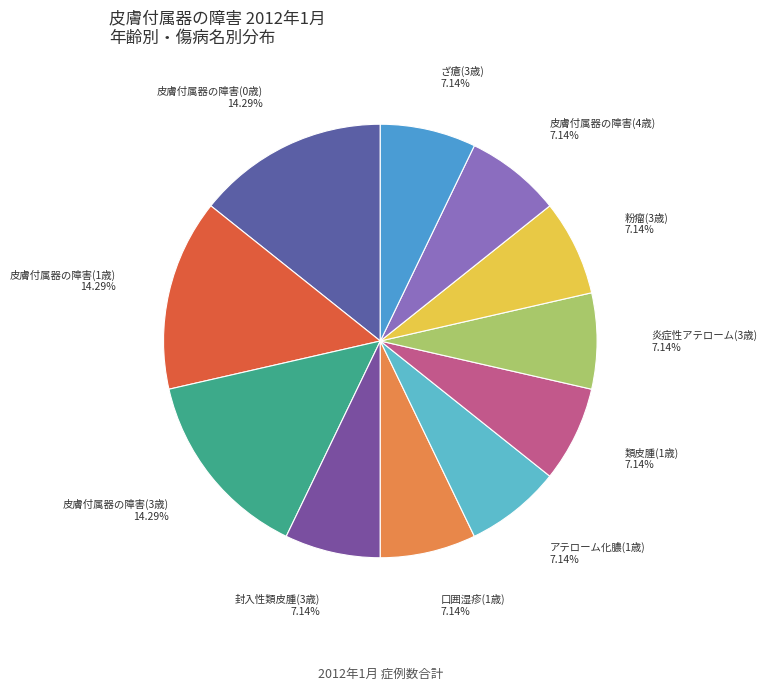

Between 皮膚付属器の障害(3歳) and 口囲湿疹(1歳), which is larger?

皮膚付属器の障害(3歳)